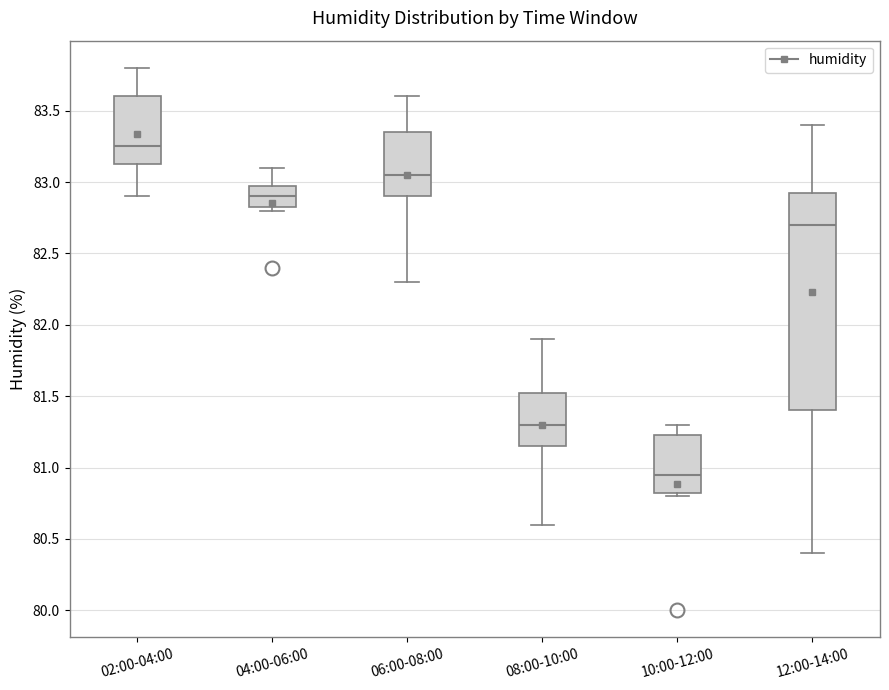

Where is the lower edge of the box for 08:00-10:00 on the y-axis? The values are not printed on the chart, so give them approximately, as read against the axis.

81.15